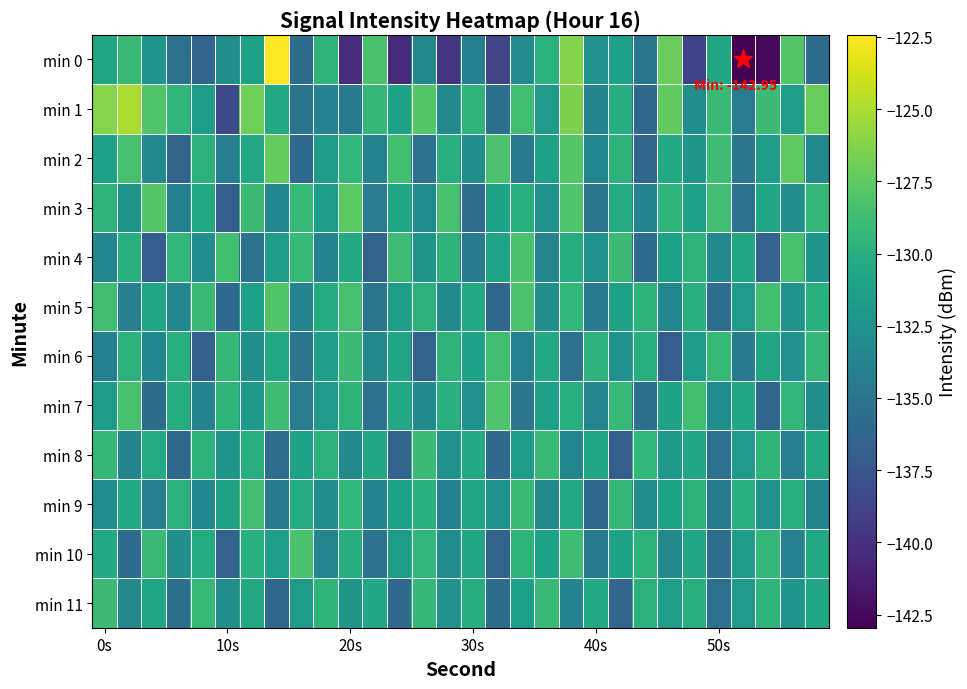

Reading left to right, transcribe all the data shown in this chart.

min 0: -130.8	-129.0	-132.2	-135.2	-136.3	-132.8	-131.3	-122.4	-135.7	-129.6	-140.3	-128.3	-140.4	-133.3	-139.8	-134.1	-138.7	-133.1	-129.8	-126.2	-132.6	-131.3	-134.9	-127.2	-138.8	-130.6	-143.0	-142.4	-127.9	-135.7
min 1: -126.1	-125.0	-128.0	-129.4	-131.7	-138.4	-126.9	-130.4	-135.0	-133.8	-134.5	-129.3	-131.2	-127.8	-133.1	-129.6	-135.4	-128.7	-131.9	-126.5	-133.8	-130.2	-136.1	-127.4	-132.7	-129.1	-134.3	-128.9	-131.5	-127.2
min 2: -131.2	-128.5	-133.1	-136.4	-129.8	-134.2	-130.6	-127.3	-135.9	-131.7	-129.4	-133.8	-128.6	-135.3	-130.1	-132.7	-128.2	-134.6	-131.3	-127.9	-133.5	-129.7	-136.2	-130.4	-132.1	-128.8	-134.9	-131.6	-127.5	-133.2
min 3: -129.6	-132.3	-127.8	-134.1	-130.5	-136.7	-128.9	-133.4	-129.2	-131.8	-127.6	-134.3	-130.8	-133.0	-128.4	-135.6	-131.1	-129.9	-132.5	-128.1	-134.8	-130.3	-133.7	-129.5	-131.4	-128.7	-135.2	-130.9	-132.8	-129.3
min 4: -133.5	-130.1	-136.8	-129.4	-132.9	-128.6	-135.1	-131.7	-129.2	-133.8	-130.4	-136.3	-128.8	-132.1	-129.7	-134.4	-131.0	-128.3	-133.6	-130.2	-132.5	-128.9	-135.8	-131.3	-129.6	-133.1	-130.7	-136.5	-128.4	-132.2
min 5: -128.7	-134.2	-130.8	-133.5	-129.1	-135.9	-131.4	-128.0	-133.7	-130.3	-128.5	-134.9	-131.6	-129.8	-133.2	-130.6	-136.1	-128.2	-132.8	-129.4	-134.6	-131.2	-129.7	-133.4	-130.0	-135.5	-131.9	-128.6	-132.3	-129.9
min 6: -134.1	-129.8	-133.4	-130.0	-136.6	-129.3	-132.7	-130.5	-134.9	-131.5	-129.0	-133.3	-130.9	-136.4	-129.6	-131.2	-128.7	-133.9	-130.5	-135.2	-129.8	-132.4	-130.1	-136.8	-131.7	-129.2	-134.5	-130.8	-132.6	-129.3
min 7: -131.8	-128.4	-135.7	-130.2	-133.8	-129.5	-132.0	-128.8	-134.3	-131.9	-129.7	-135.1	-130.6	-133.2	-129.9	-132.5	-128.1	-134.8	-131.4	-130.0	-133.6	-129.2	-135.4	-131.1	-128.6	-133.0	-130.7	-136.2	-129.4	-132.8
min 8: -129.3	-133.7	-130.3	-136.1	-129.7	-132.3	-130.1	-135.6	-131.2	-129.8	-133.1	-130.7	-136.4	-129.0	-132.6	-130.4	-135.9	-131.6	-129.1	-133.5	-130.9	-136.7	-129.4	-132.0	-130.8	-135.3	-131.9	-129.5	-134.2	-130.6
min 9: -132.9	-130.5	-134.2	-129.8	-133.4	-131.1	-128.7	-134.6	-130.3	-132.8	-129.4	-133.7	-131.3	-129.9	-134.1	-130.8	-132.4	-129.0	-133.2	-130.6	-136.0	-129.3	-132.7	-131.1	-129.7	-134.4	-130.1	-132.5	-129.9	-133.8
min 10: -130.4	-135.8	-129.1	-132.7	-130.3	-136.5	-129.9	-131.5	-128.3	-133.6	-130.2	-135.1	-131.8	-129.4	-133.0	-130.7	-136.3	-129.6	-131.2	-128.8	-134.5	-131.1	-129.7	-133.3	-130.9	-135.6	-131.7	-129.3	-134.0	-130.6
min 11: -128.9	-133.3	-130.9	-135.4	-129.2	-132.8	-130.5	-136.1	-131.8	-129.5	-132.1	-130.7	-135.9	-129.3	-132.6	-130.2	-135.7	-131.4	-129.1	-133.8	-130.4	-136.2	-129.8	-131.5	-130.1	-135.3	-131.9	-129.6	-132.2	-130.8